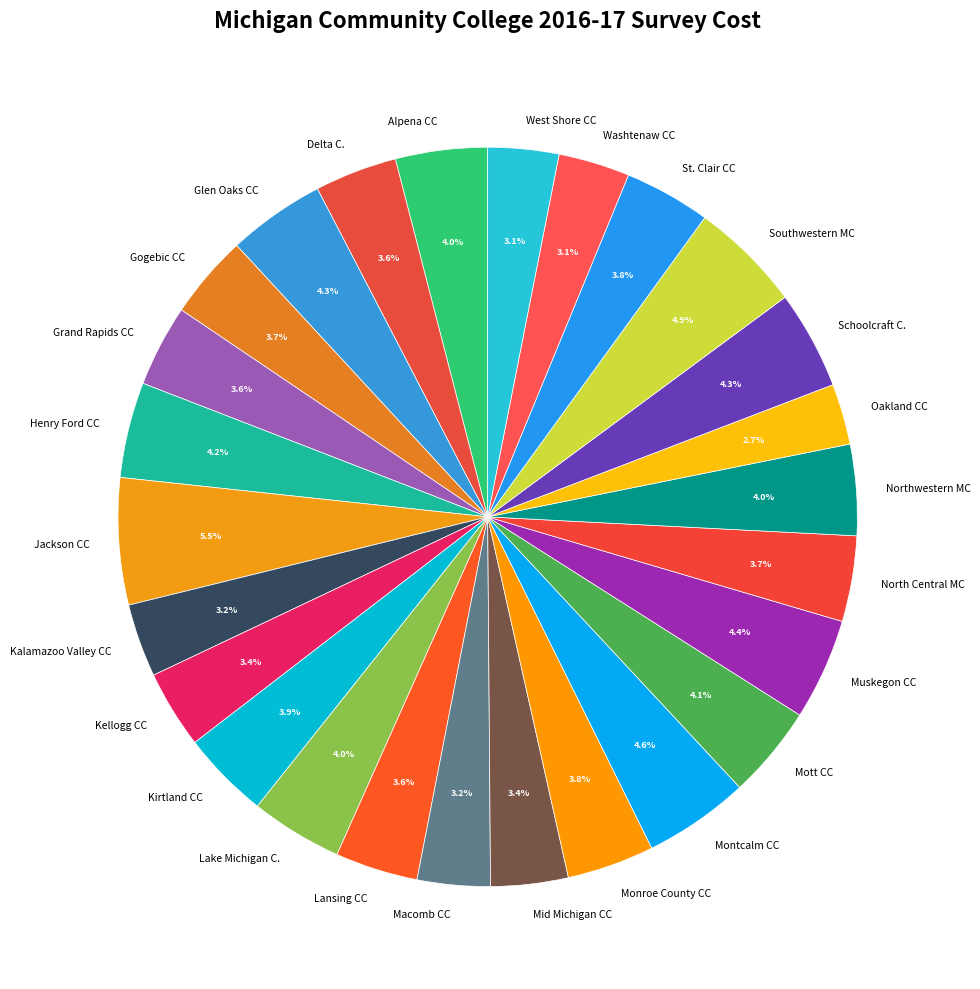

What is the largest slice in the pie chart?

Jackson CC